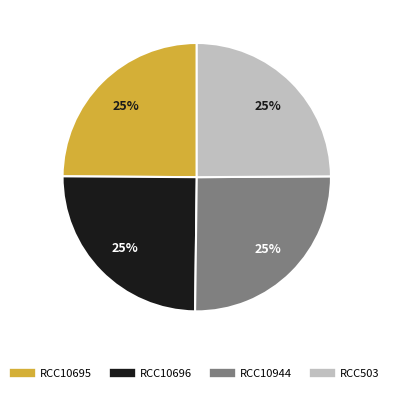

What percentage is the RCC10695 slice, to the nearest percent?

25%